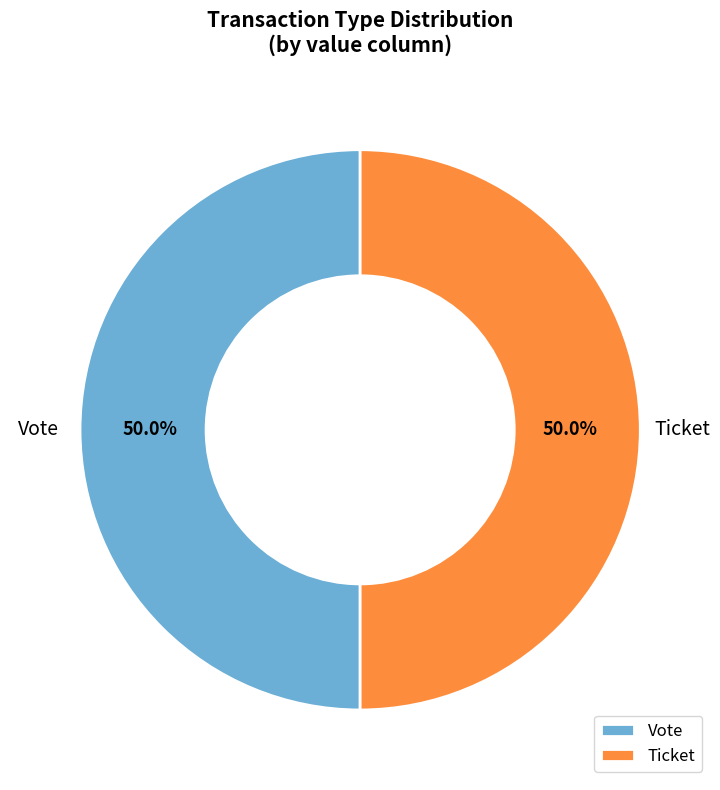

Count the number of slices in the pie.

2